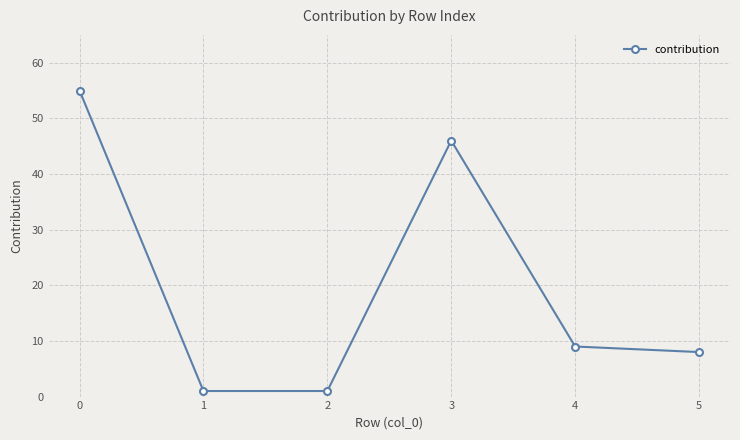

Reading left to right, what are all the values shown in this chart?

55	1	1	46	9	8